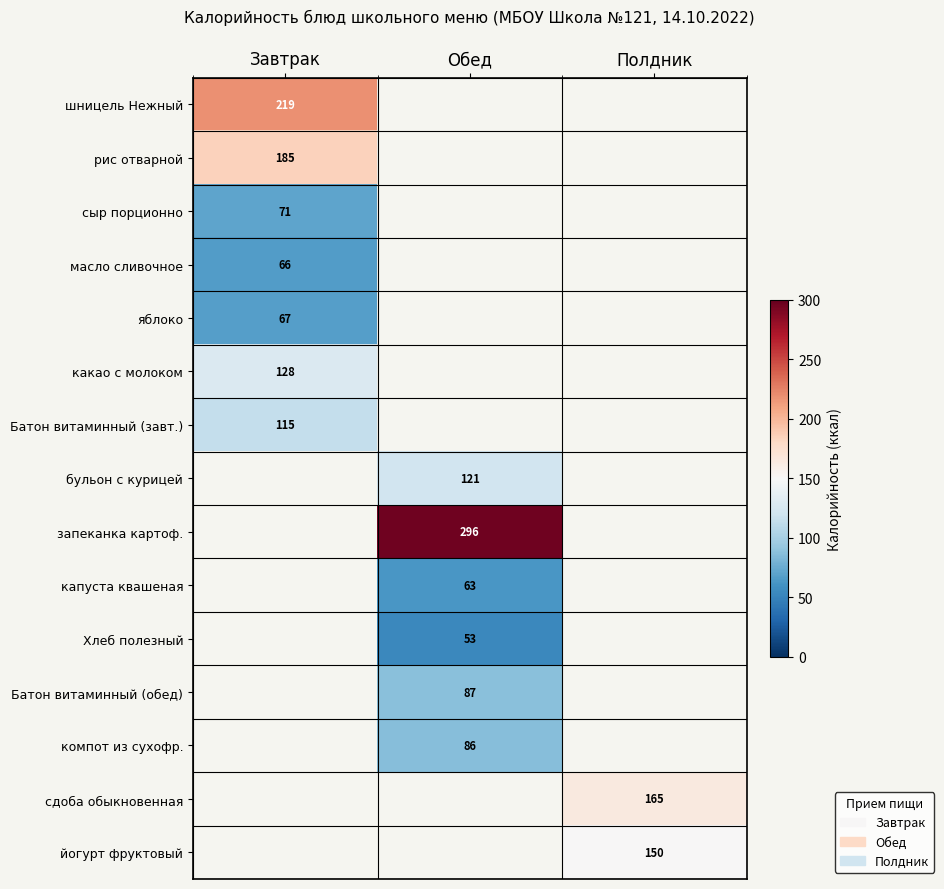

How many distinct data groups are displayed?

15